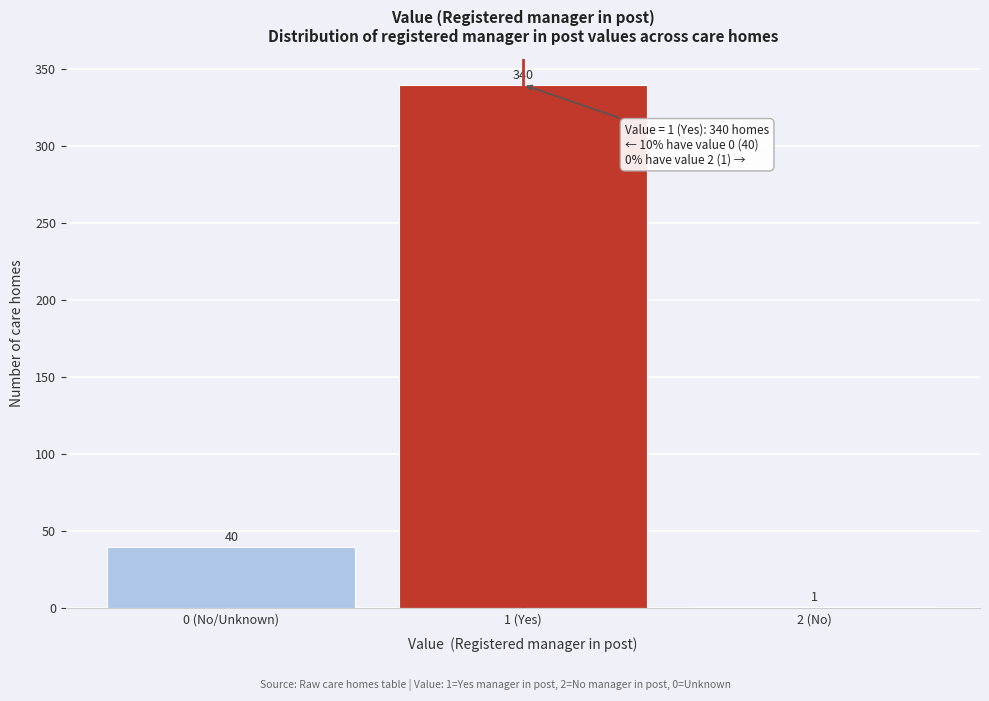

Reading right to left, list all the values displayed in this chart.

2 (No)=1	1 (Yes)=340	0 (No/Unknown)=40